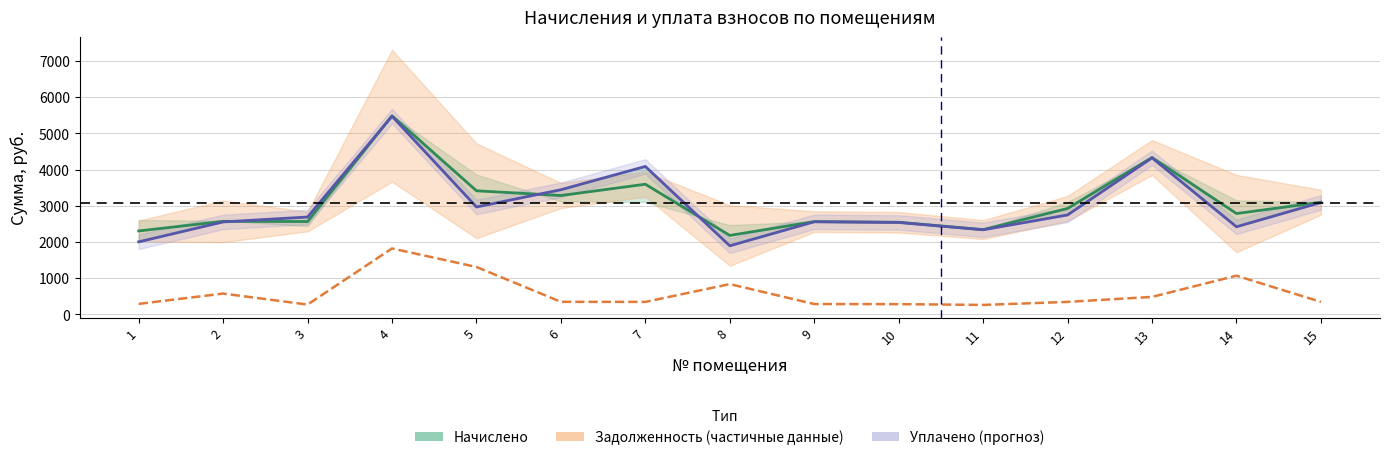

At which category is the sum across all series the highest?

4